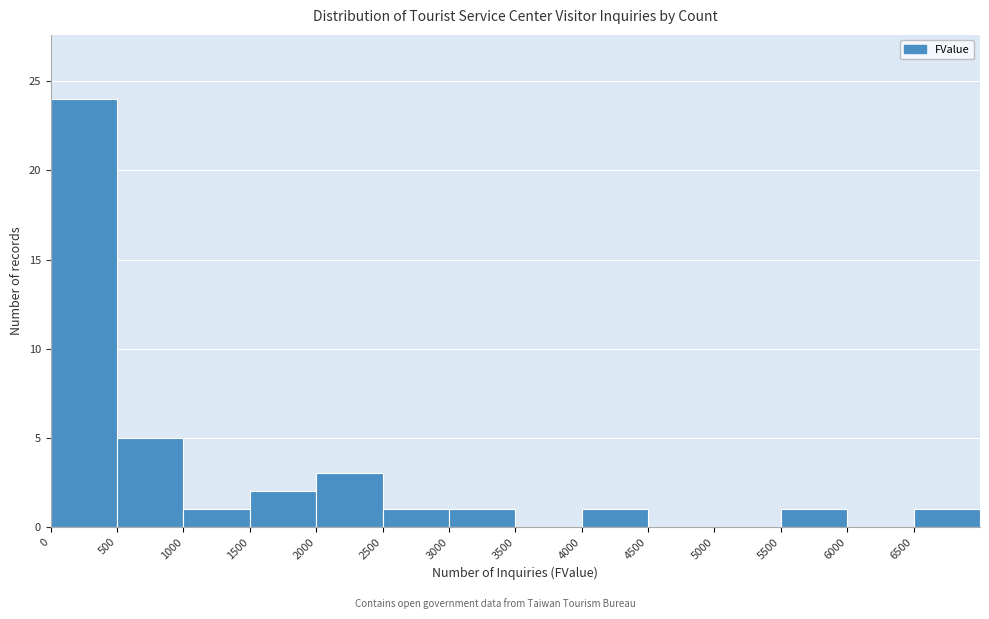

Reading left to right, transcribe this chart: for each bar, give the range it covers on the x-axis and its height. The values are not printed on the chart, so give them approximately, as read against the axis.

0 to 500: 24
500 to 1000: 5
1000 to 1500: 1
1500 to 2000: 2
2000 to 2500: 3
2500 to 3000: 1
3000 to 3500: 1
3500 to 4000: 0
4000 to 4500: 1
4500 to 5000: 0
5000 to 5500: 0
5500 to 6000: 1
6000 to 6500: 0
6500 to 7000: 1